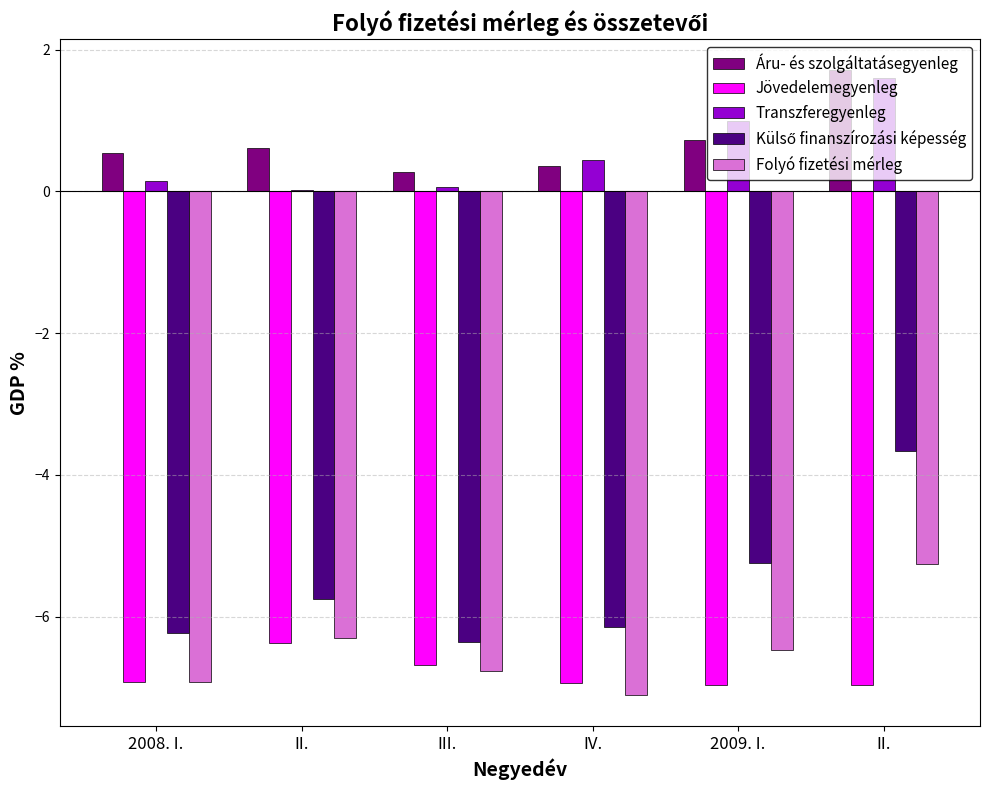

How many distinct data groups are displayed?

5